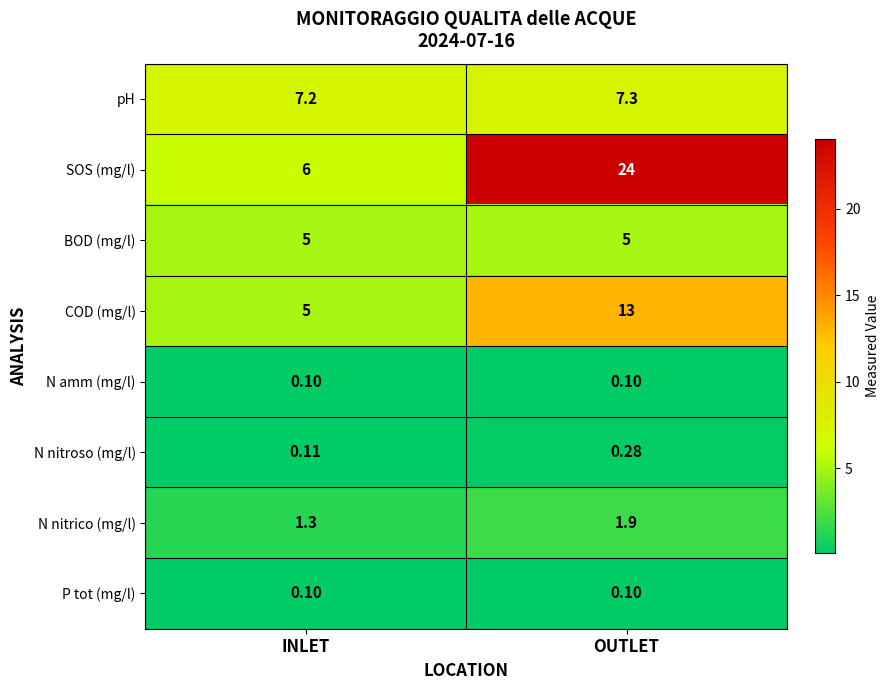

Which category has the lowest value in the SOS (mg/l) series?

INLET